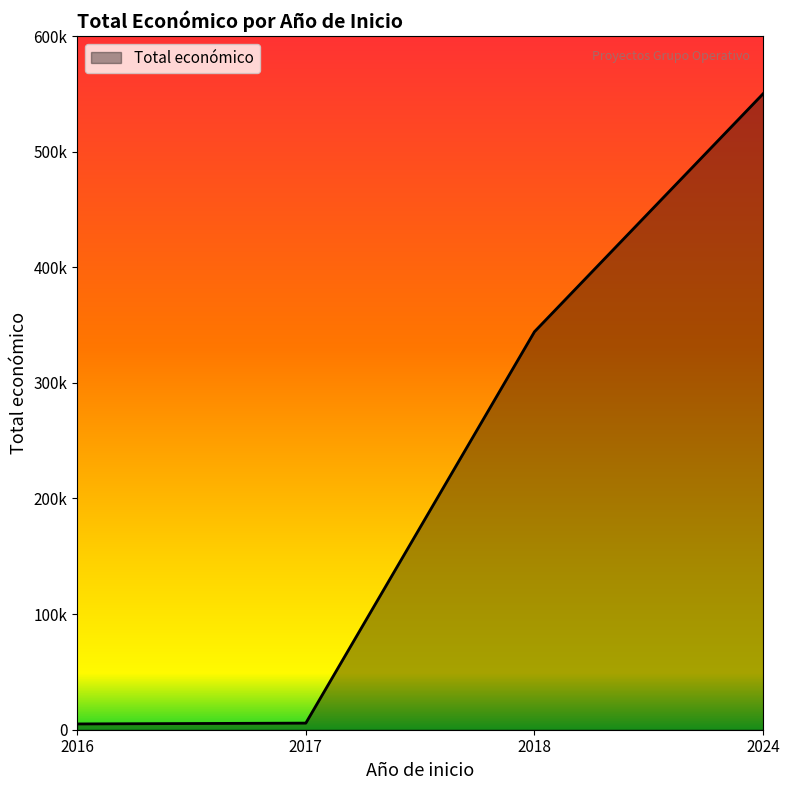

Does the chart display data point markers on the line(s)?

No